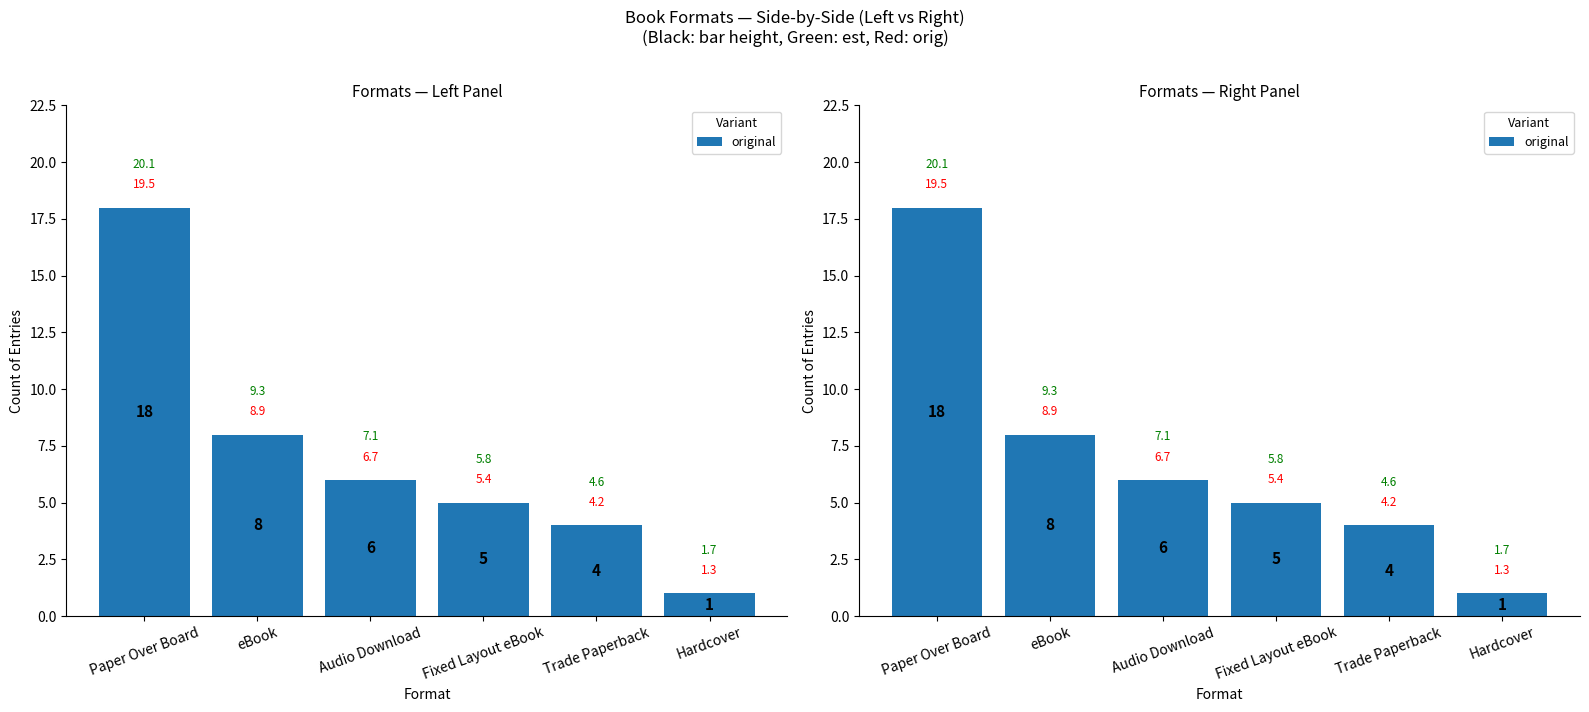

What is the difference between the values at Trade Paperback and Hardcover?

3